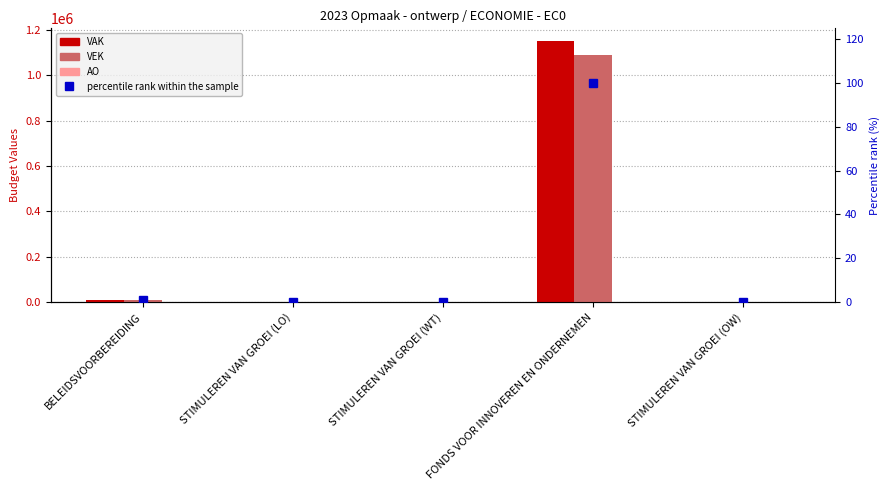

What is the difference between the highest and lowest values at STIMULEREN VAN GROEI (LO)?

765.0